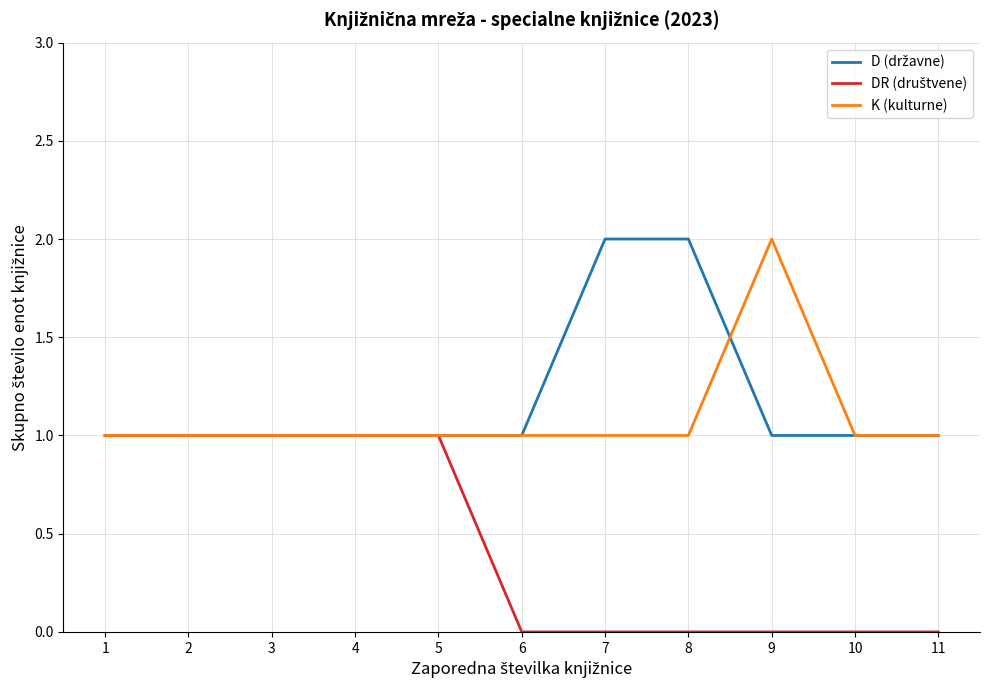

The K (kulturne) series shows 1 at 8. True or false?

True